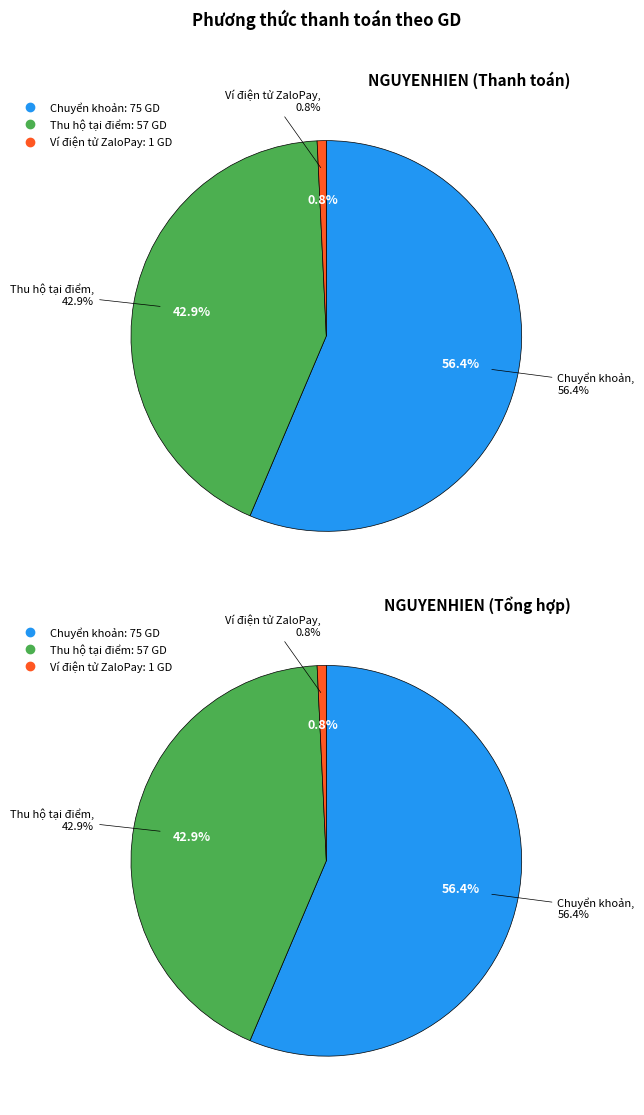

What is the change in value from Chuyển khoản to Ví điện tử ZaloPay?

-74